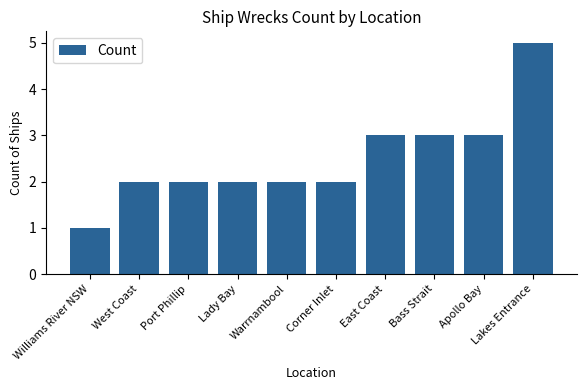

Read the value at Lakes Entrance.

5